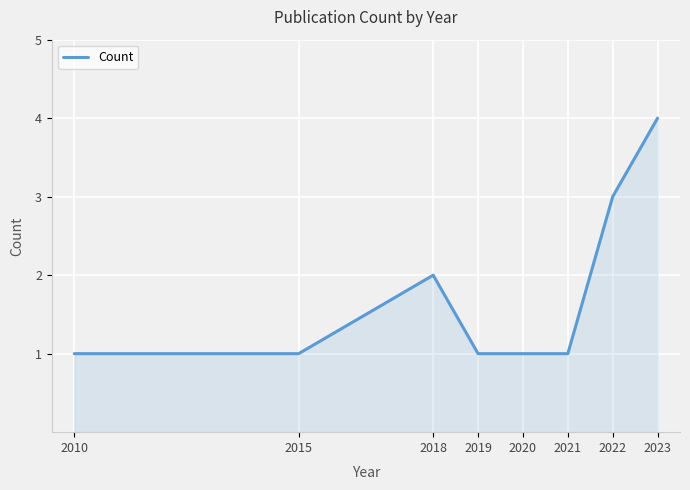

What is the greatest value displayed?

4